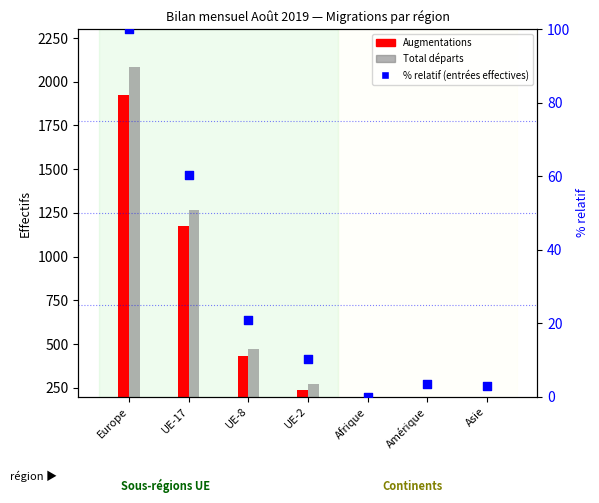

Which series contains the highest Y value?

Total départs